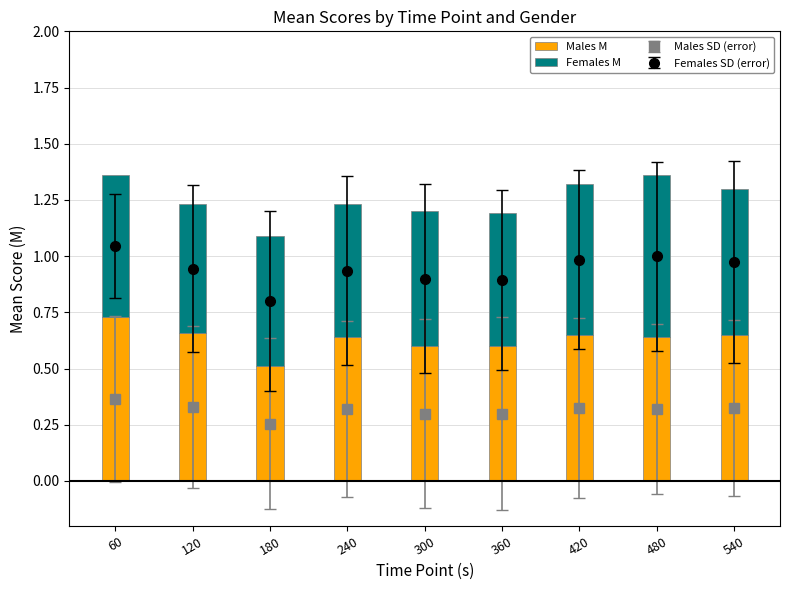

At 420, list the series in order from largest to smallest.

Females M, Males M